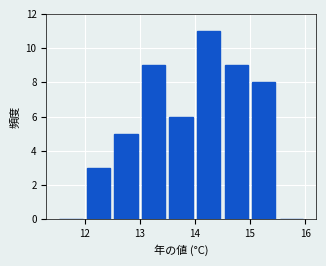

Reading left to right, list every bar in this chart as the range it spans on the x-axis followed by its height. The values are not printed on the chart, so give them approximately, as read against the axis.

11.5 to 12.0: 0
12.0 to 12.5: 3
12.5 to 13.0: 5
13.0 to 13.5: 9
13.5 to 14.0: 6
14.0 to 14.5: 11
14.5 to 15.0: 9
15.0 to 15.5: 8
15.5 to 16.0: 0